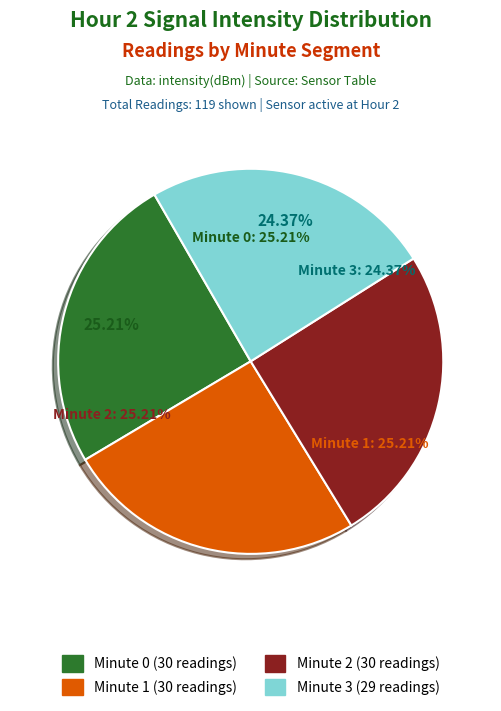

Does Minute 3 represent more than half of the total?

No